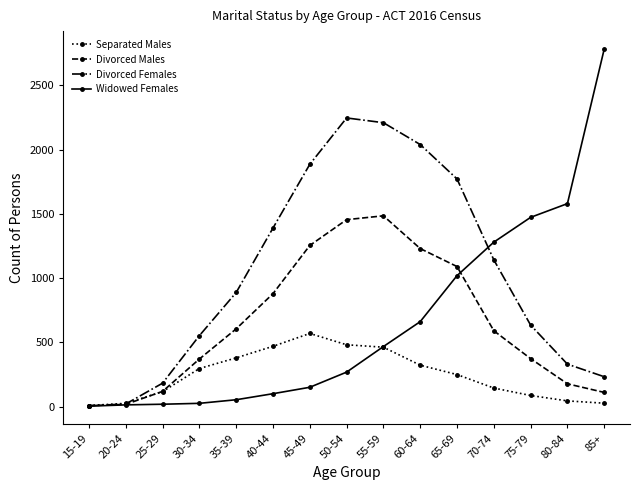

True or false: Divorced Females and Widowed Females intersect in this chart.

True